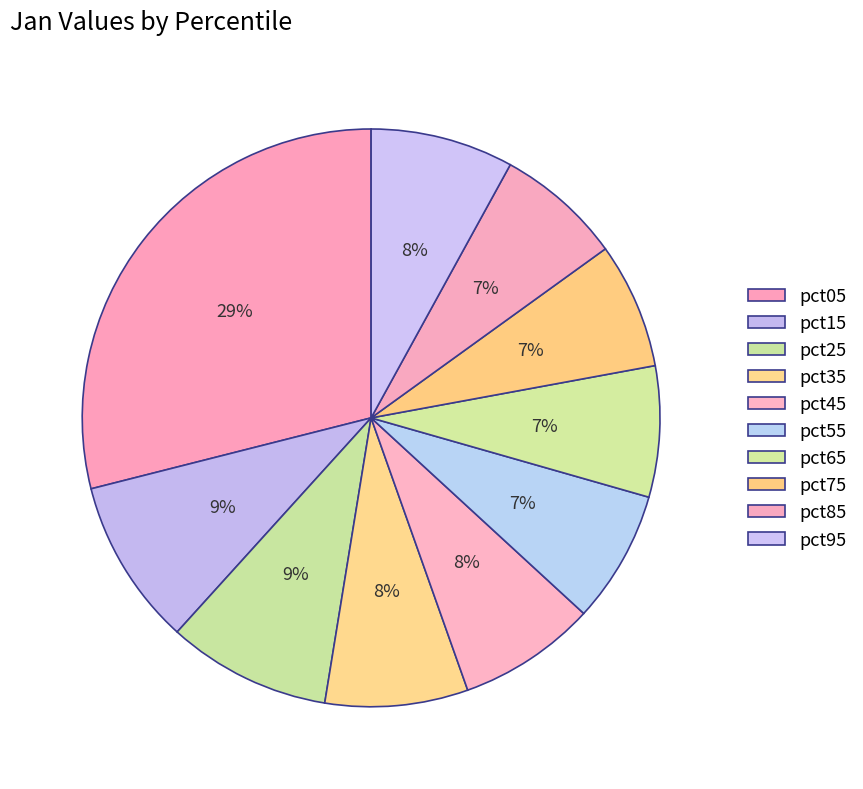

Count the number of slices in the pie.

10